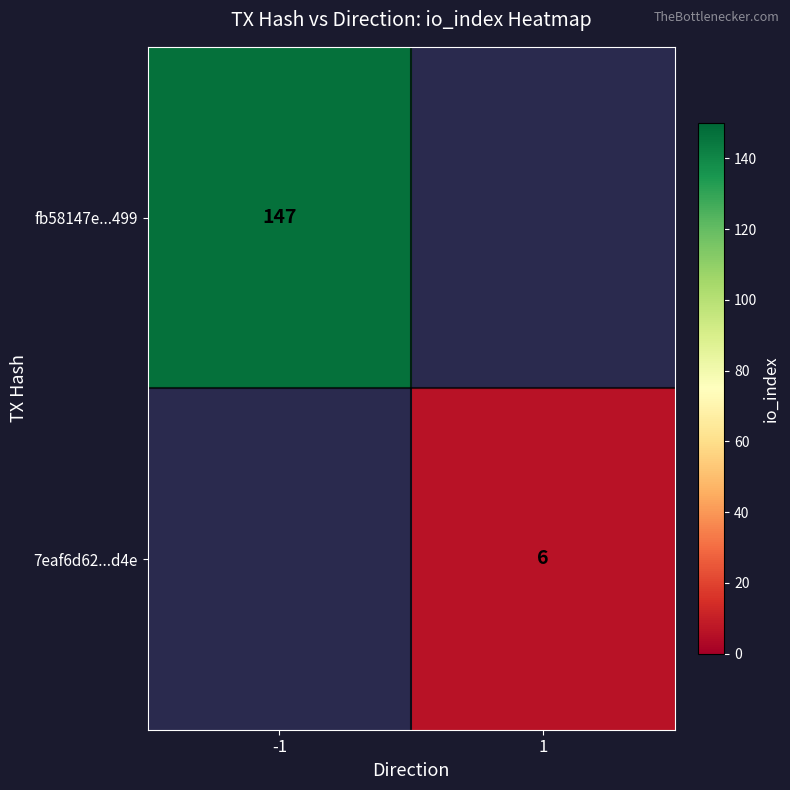

True or false: fb58147e...499 has a value of 147 at -1.

True